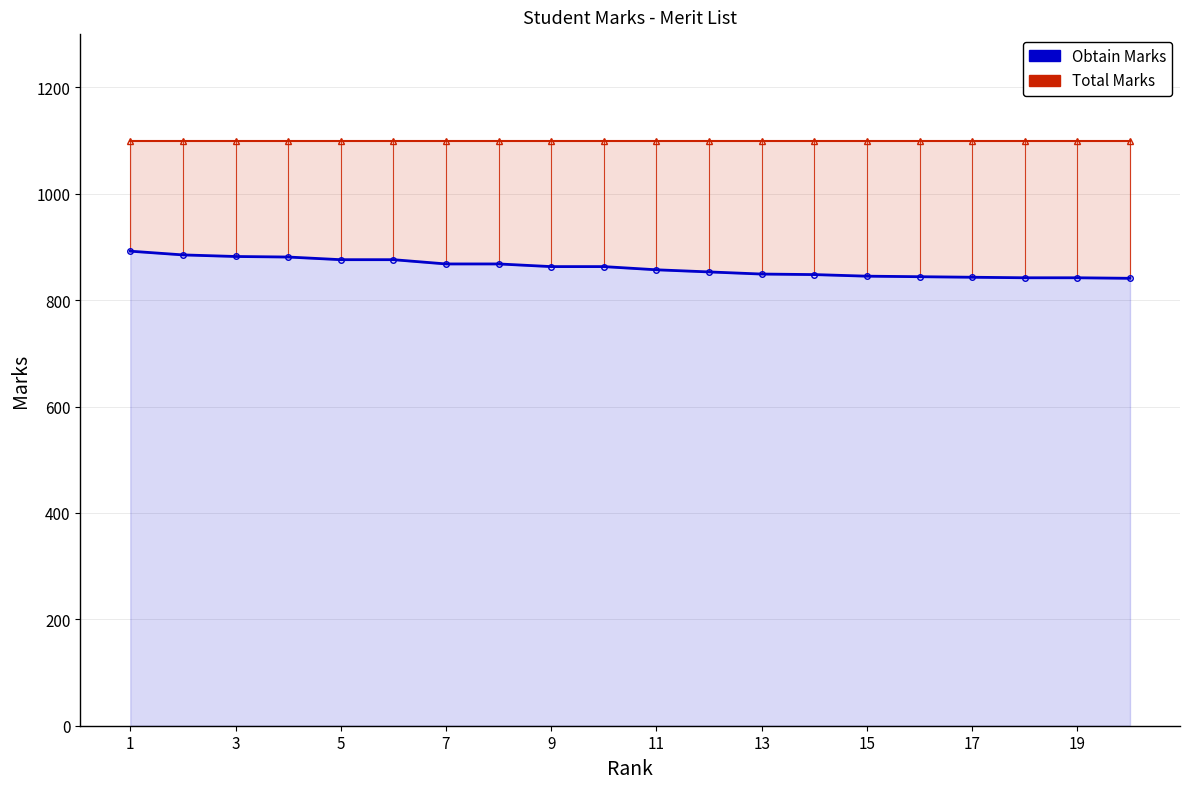

True or false: Obtain Marks has more than 0 interior local peaks.

False